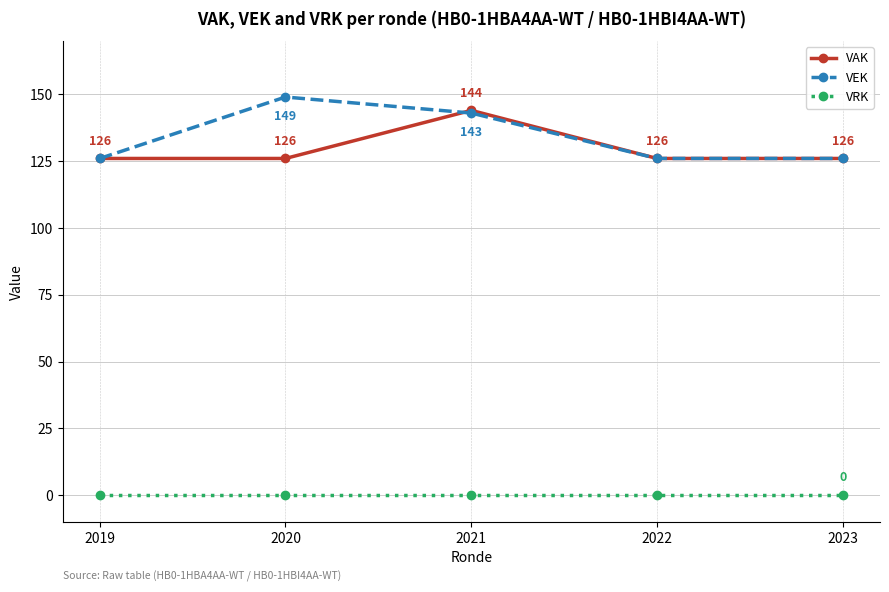

The value of VRK at 2023 is 0. True or false?

True